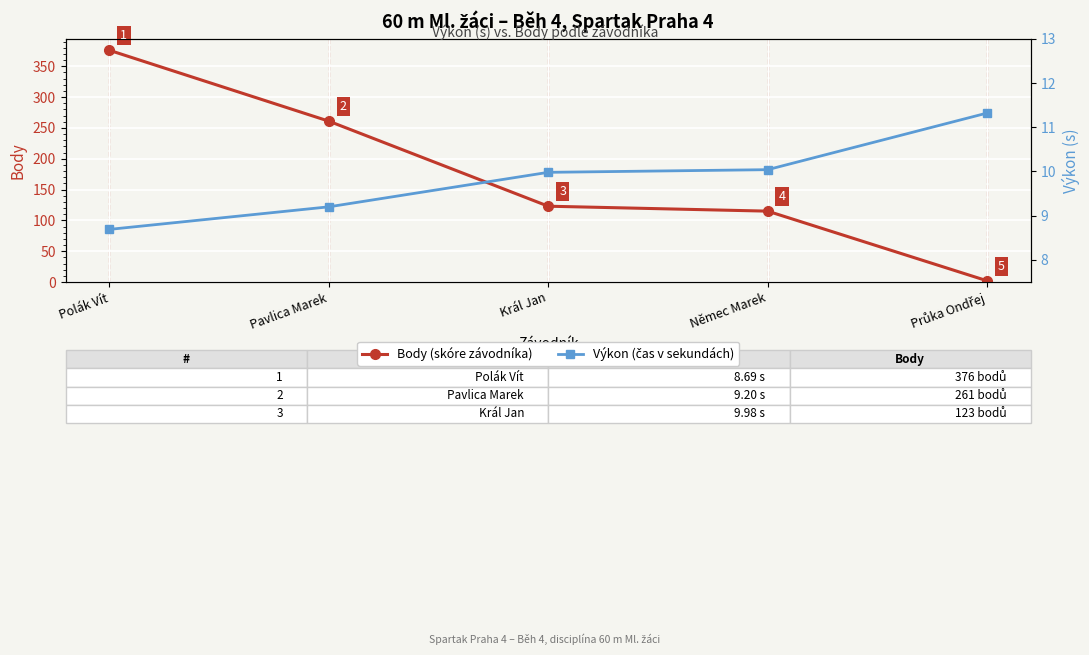

At Pavlica Marek, list the series in order from largest to smallest.

Body, Výkon (s)